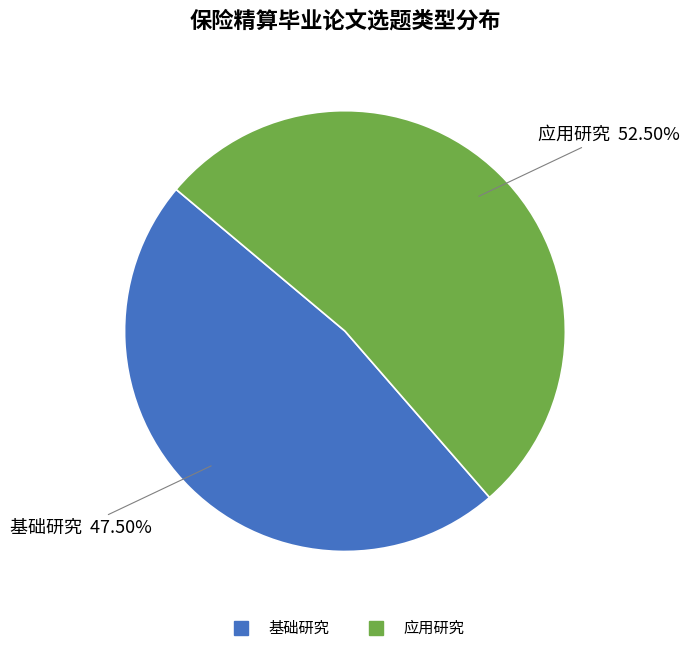

Which slice is the largest?

应用研究